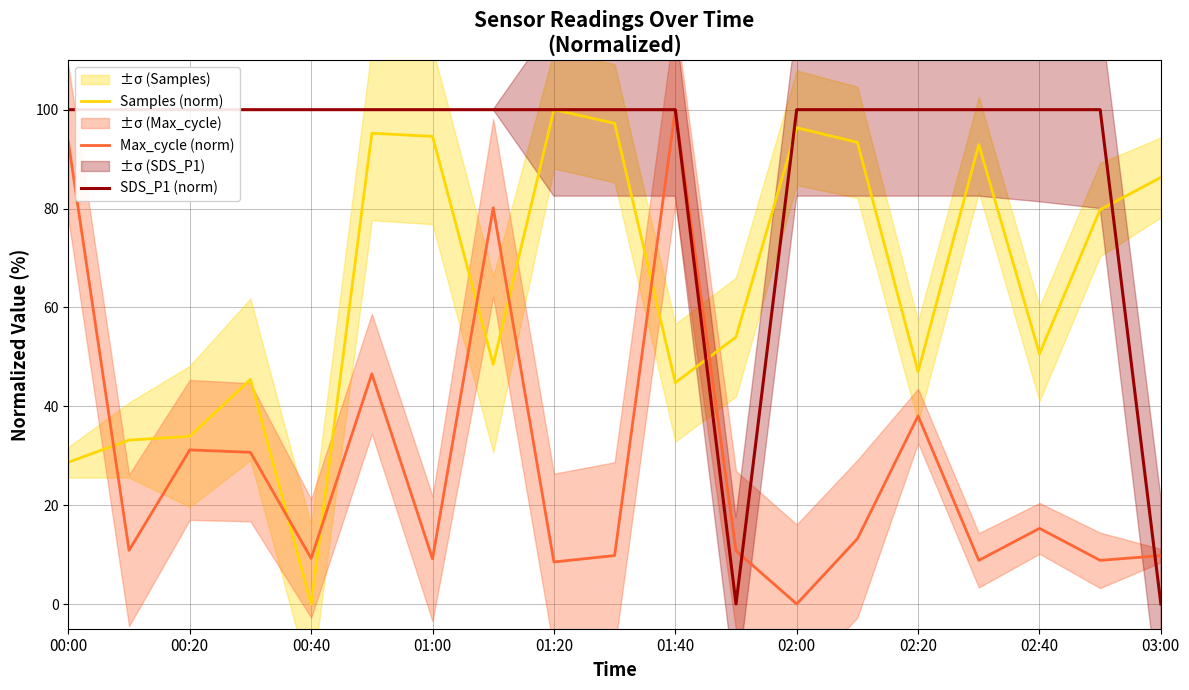

Reading left to right, list all the values displayed in this chart.

Samples (norm): 28.7	33.2	33.9	45.4	0.0	95.2	94.6	48.5	100.0	97.2	44.8	54.0	96.3	93.4	47.0	92.9	50.6	79.8	86.3
Max_cycle (norm): 93.4	10.9	31.2	30.7	9.2	46.6	9.1	80.2	8.5	9.8	100.0	10.8	0.0	13.2	38.1	8.8	15.3	8.8	9.8
SDS_P1 (norm): 100.0	100.0	100.0	100.0	100.0	100.0	100.0	100.0	100.0	100.0	100.0	0.0	100.0	100.0	100.0	100.0	100.0	100.0	0.0